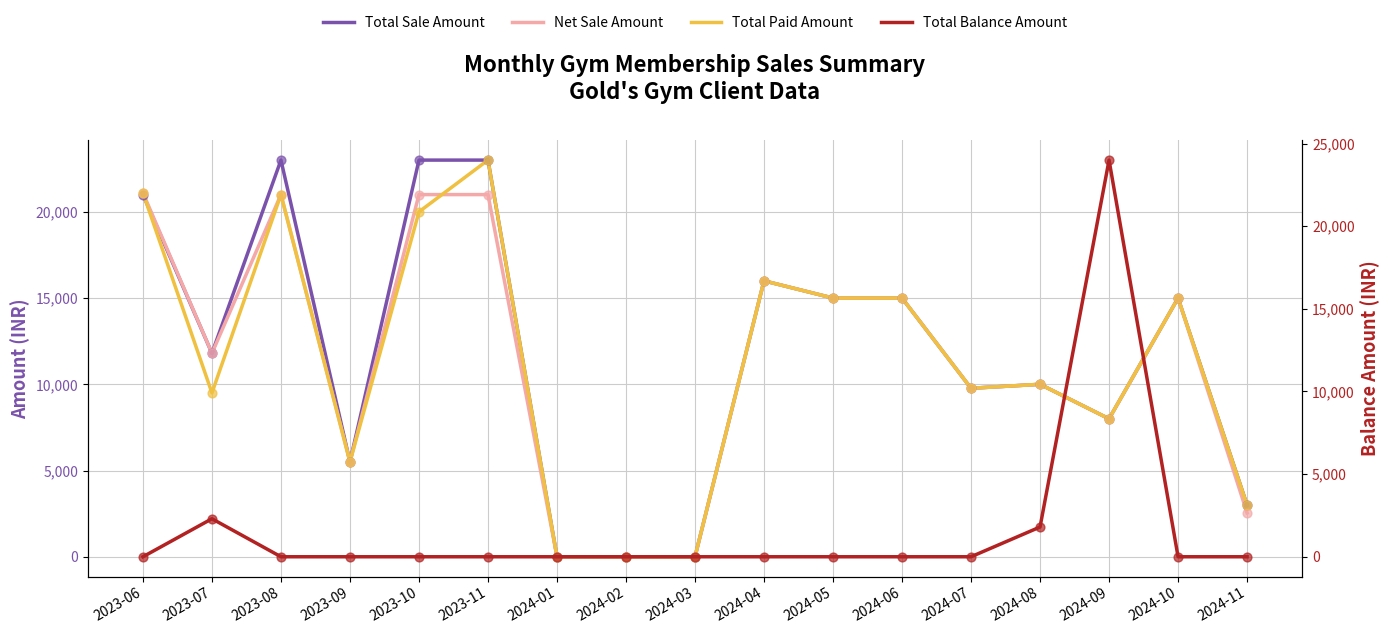

At how many categories does at least one series exceed 7542?

12